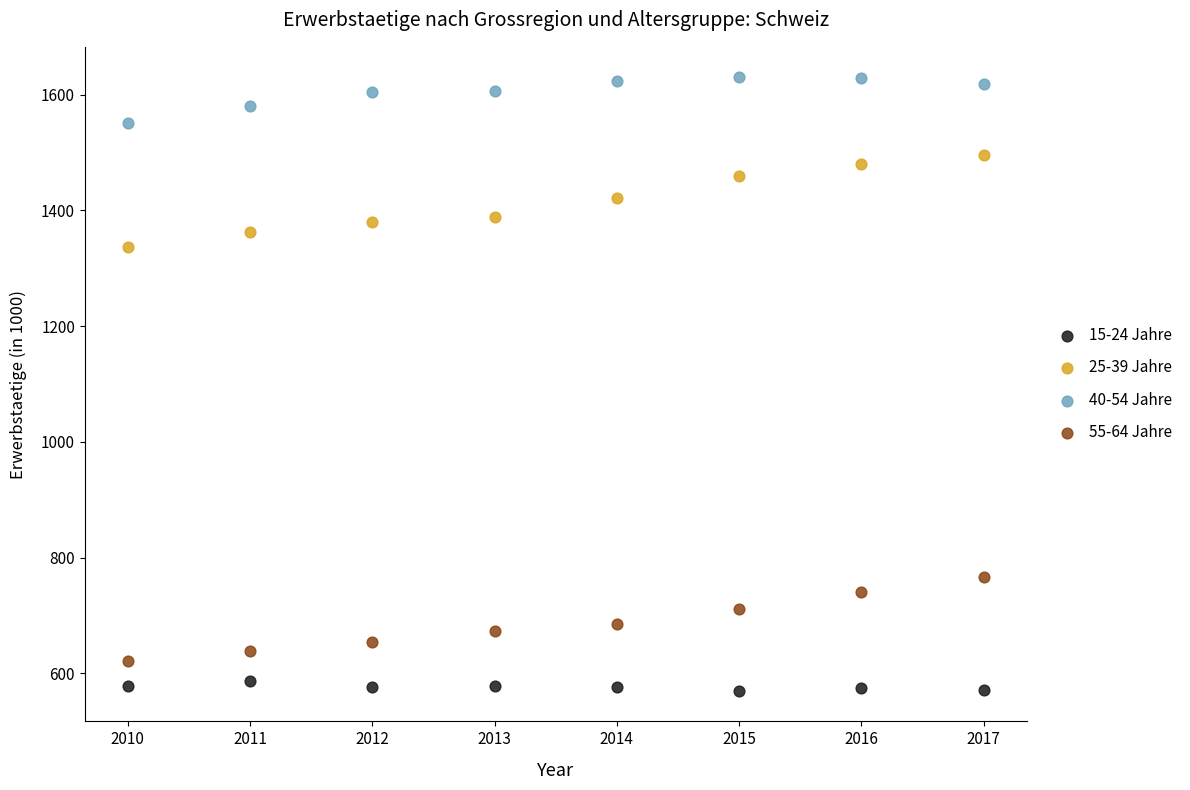

Which series reaches the maximum Y coordinate?

40-54 Jahre